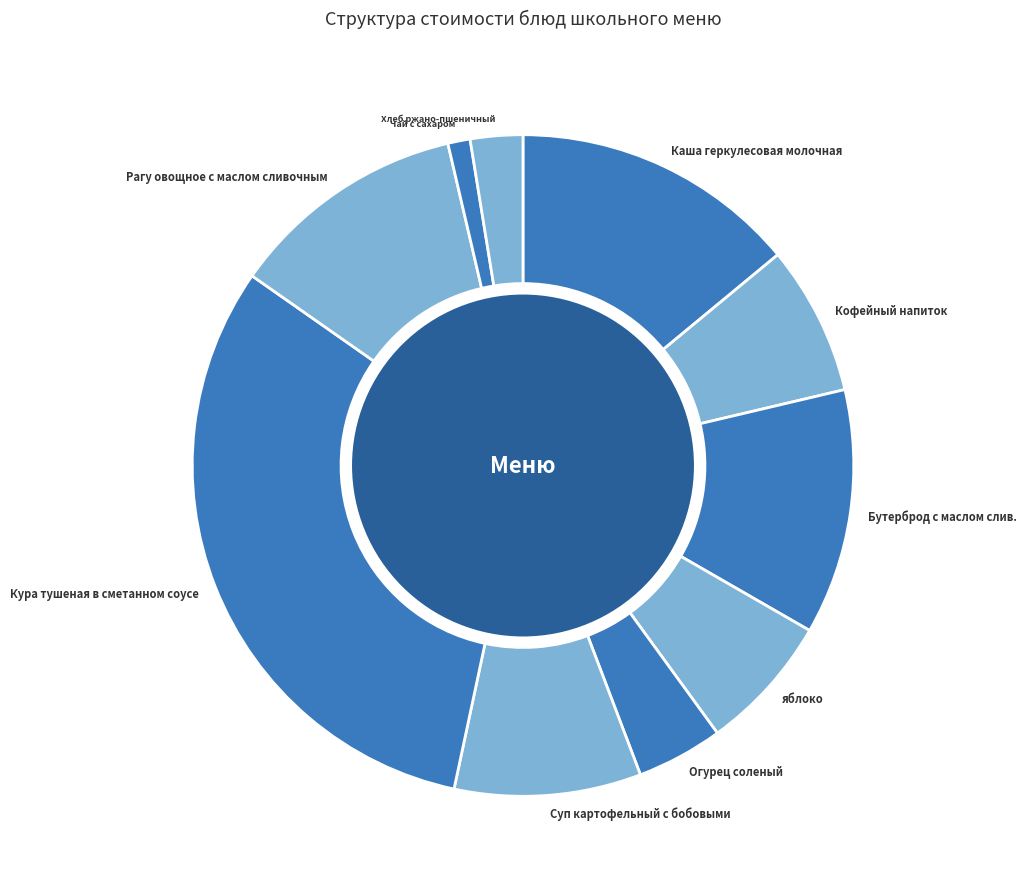

Approximately how many times larger is the value at Кура тушеная в сметанном соусе compared to Суп картофельный с бобовыми?

3.4